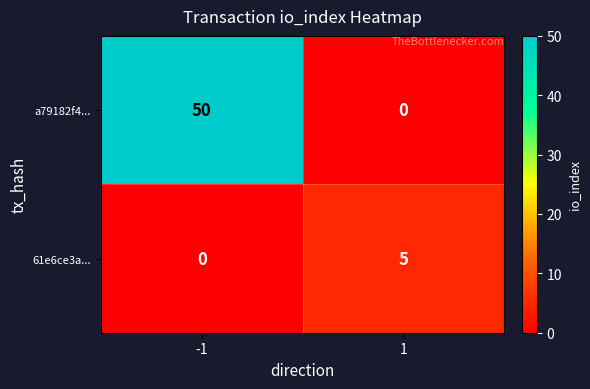

True or false: a79182f4... has a value of 15 at 1.

False